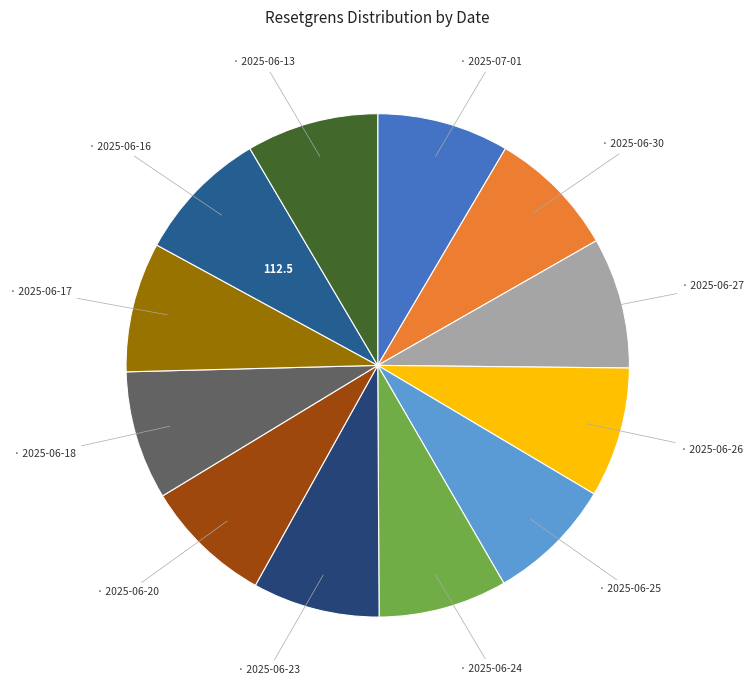

How many slices are in this pie chart?

12